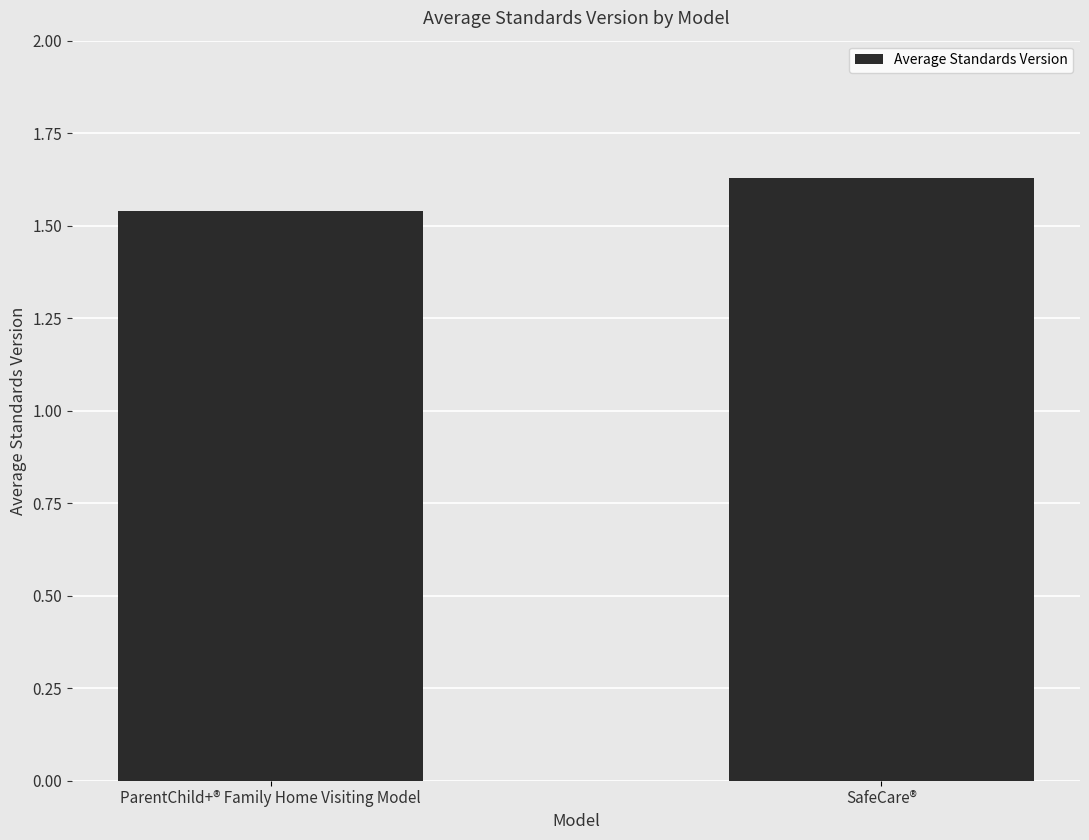

Between ParentChild+® Family Home Visiting Model and SafeCare®, which is larger?

SafeCare®